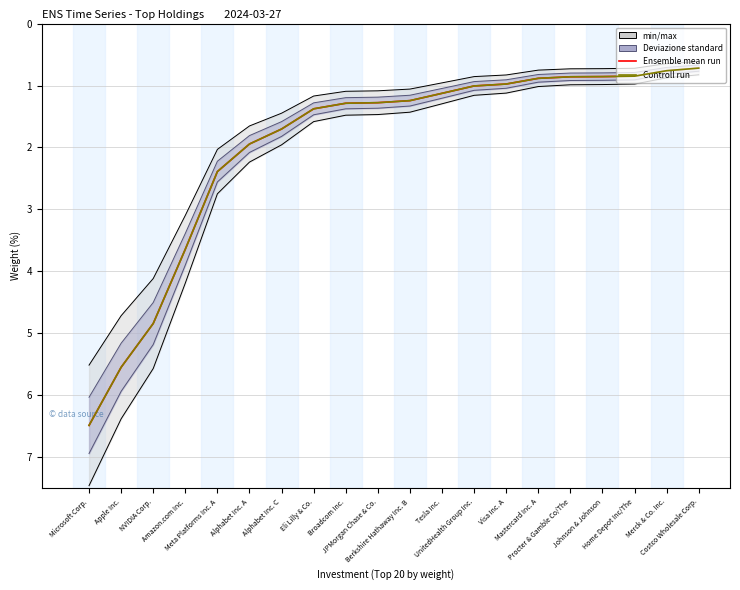

At which label does Ensemble mean run reach its peak?

Microsoft Corp.